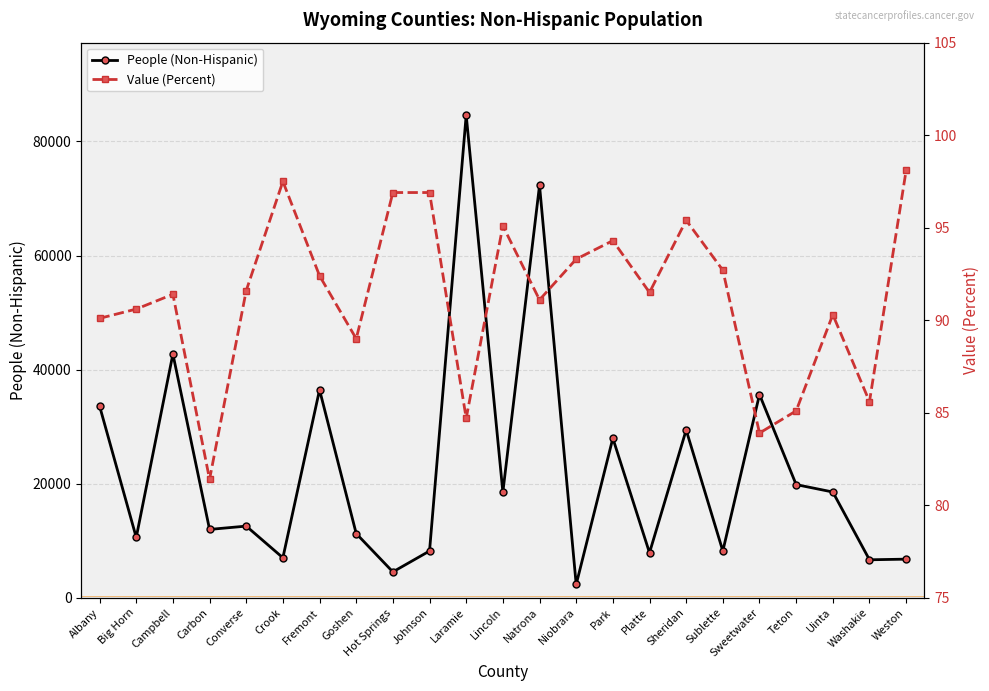

At how many categories does at least one series exceed 12726?

11